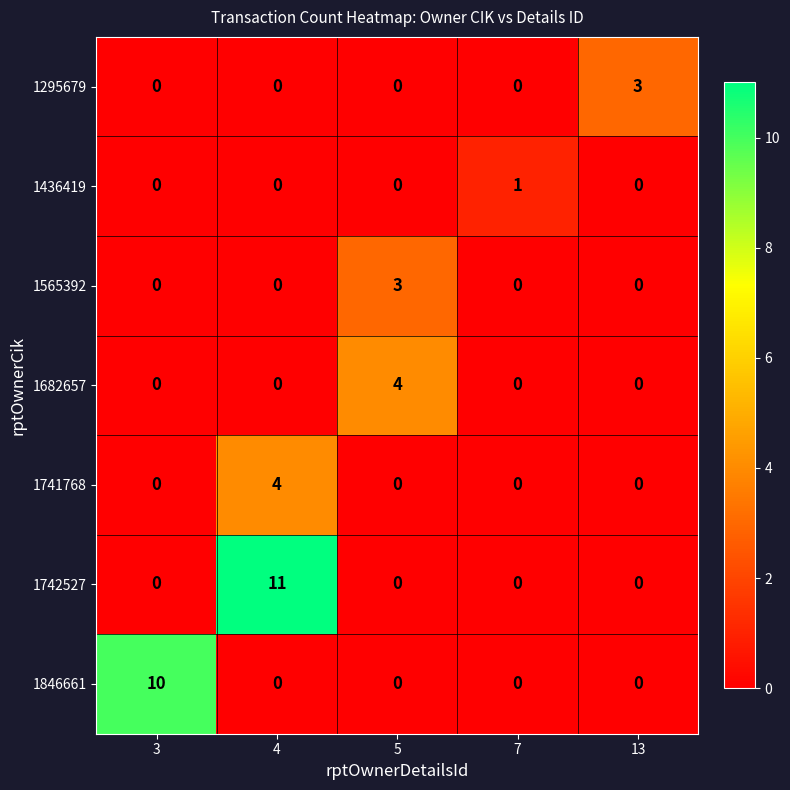

What is the maximum value shown in the chart?

11